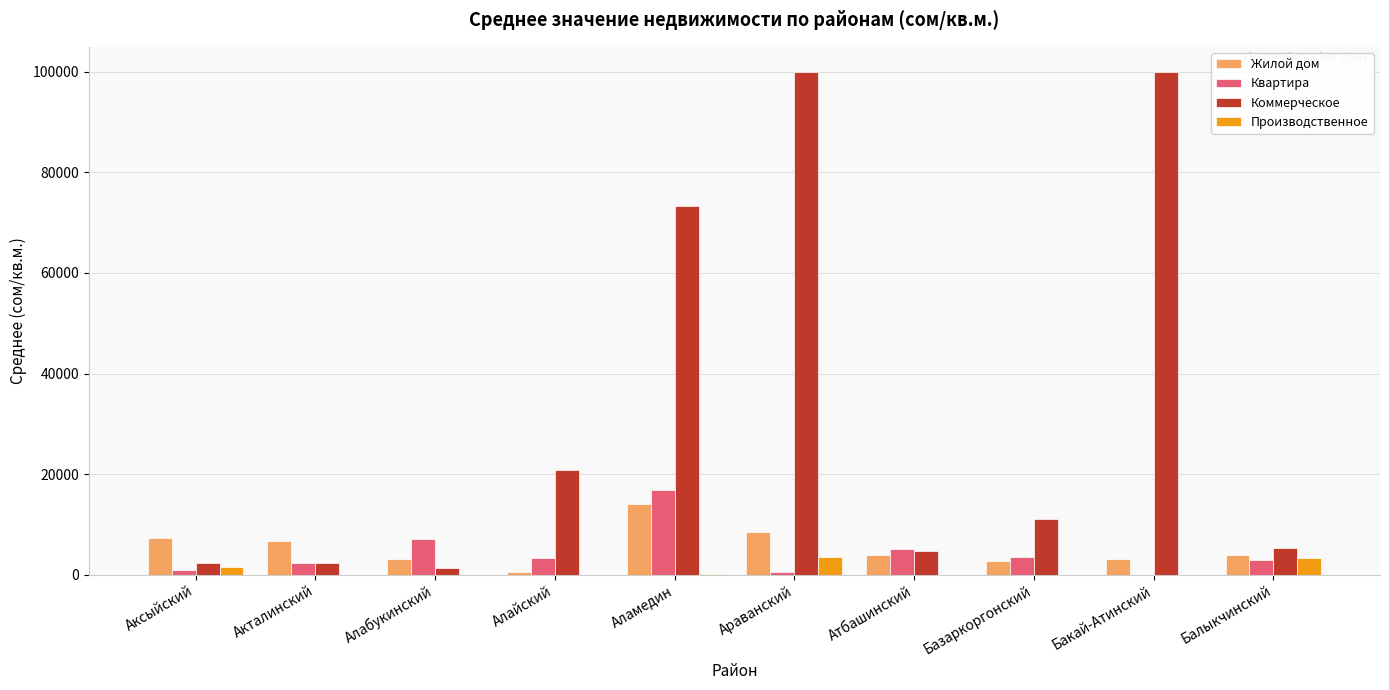

True or false: Жилой дом has a value of 11297.5 at Аксыйский.

False